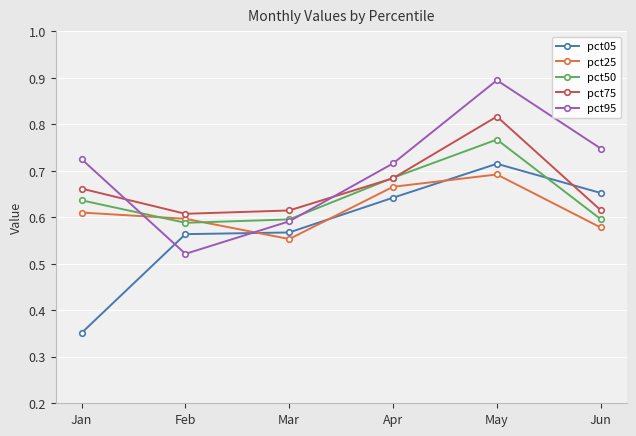

How many lines are shown in the chart?

5